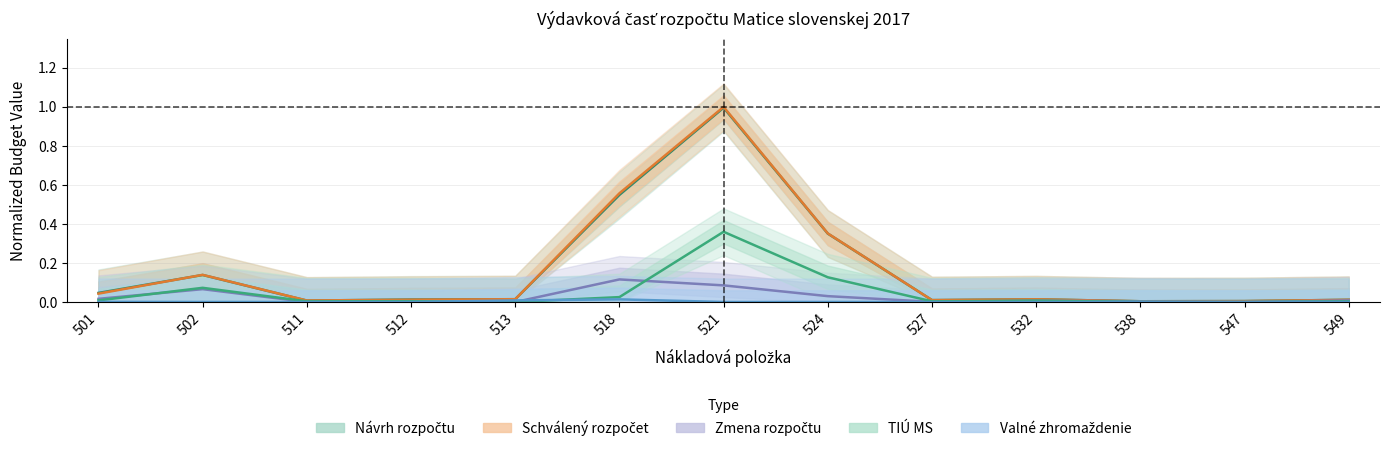

At how many categories does at least one series exceed 0?

13